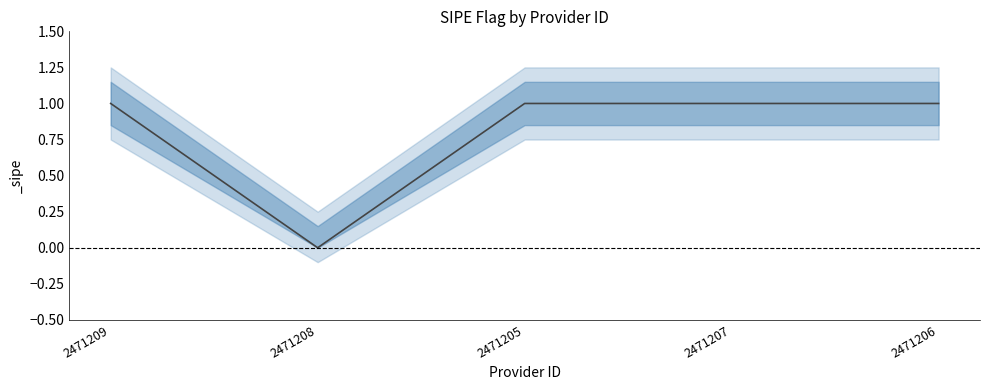

Reading right to left, list all the values displayed in this chart.

1	1	1	0	1